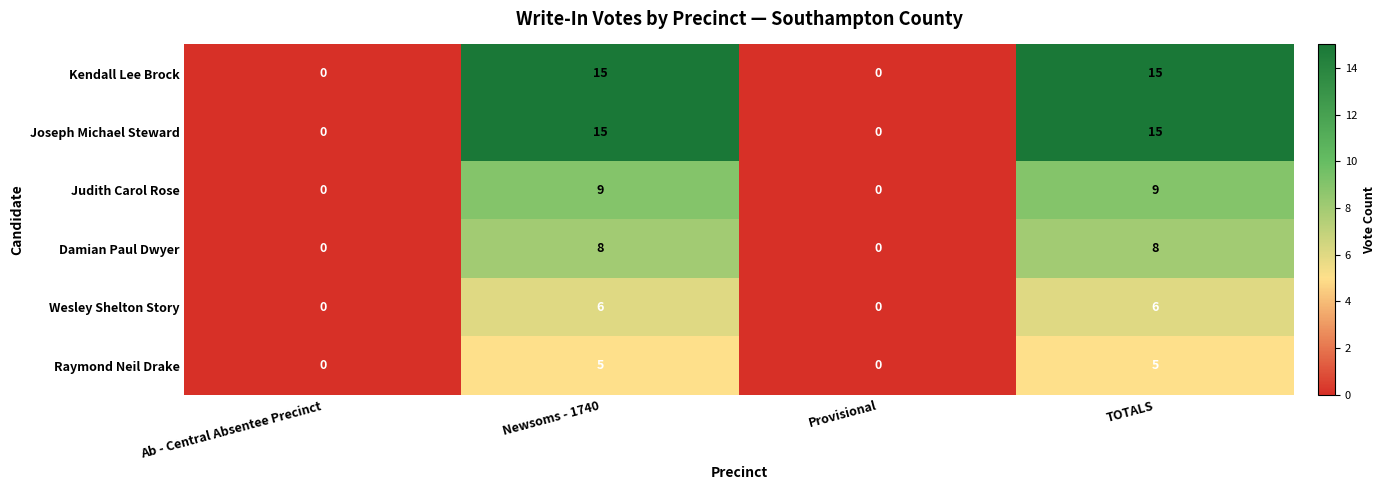

What is the difference between the maximum and minimum values in the Joseph Michael Steward series?

15